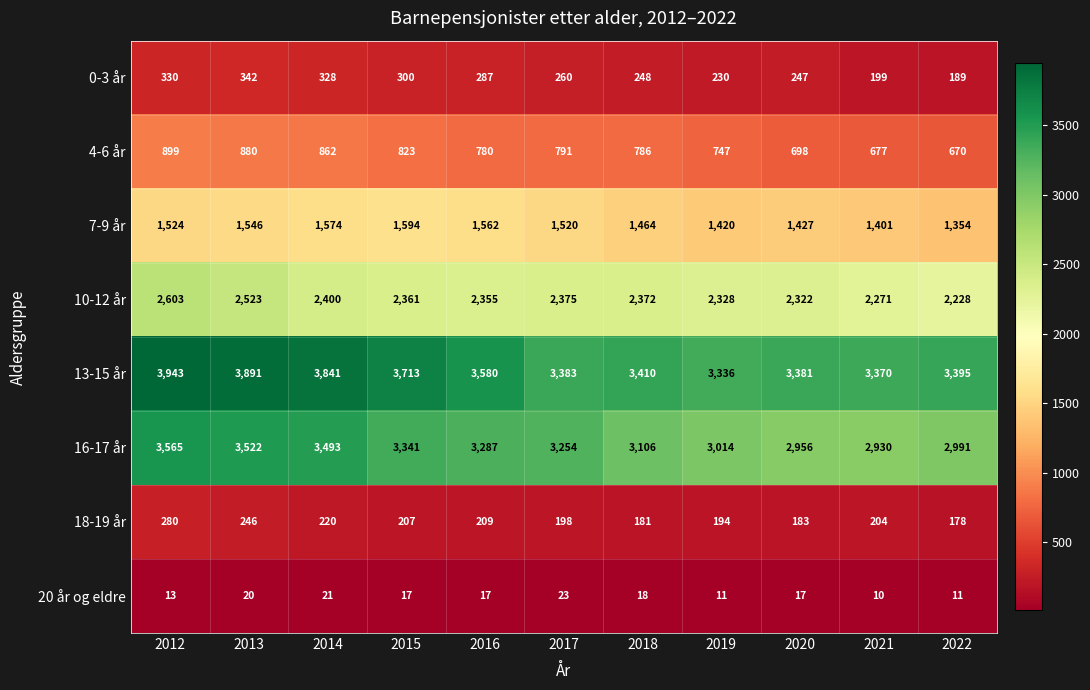

Which category has the lowest value across all series?

2021